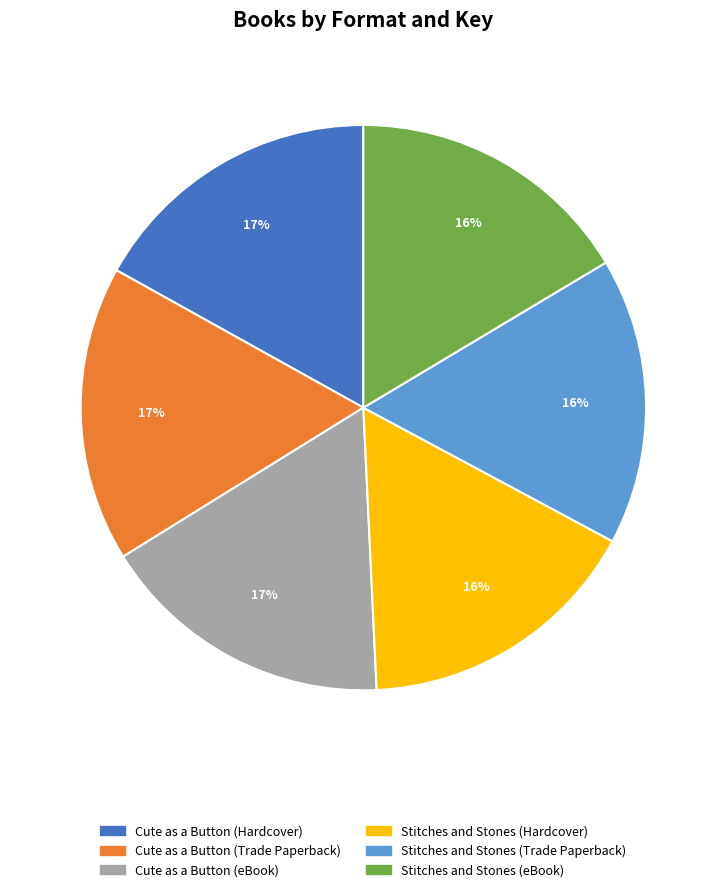

Combined, do Cute as a Button (Hardcover) and Stitches and Stones (Trade Paperback) account for over 50%?

No